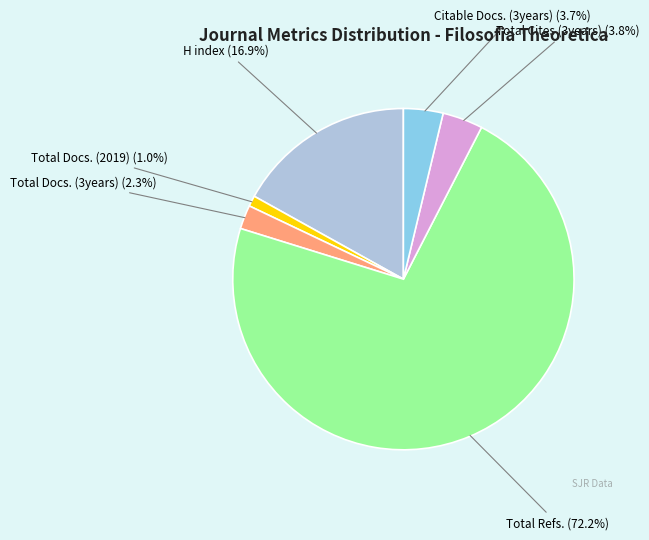

Is there any slice that represents more than half of the pie?

Yes